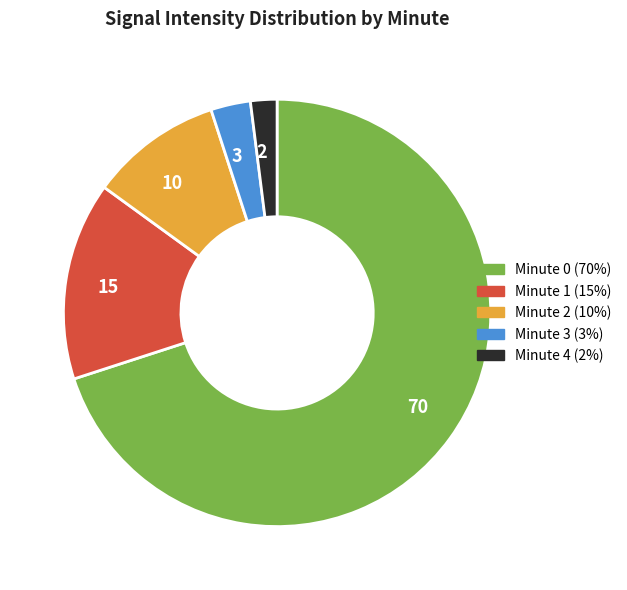

True or false: 10 accounts for 4% of the total.

False